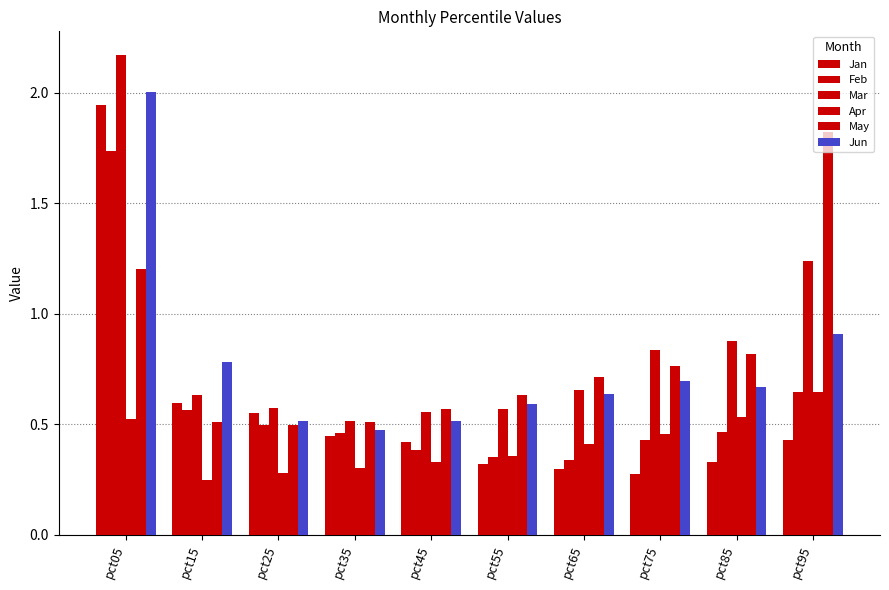

What is the difference between the maximum and minimum values in the Jan series?

1.7